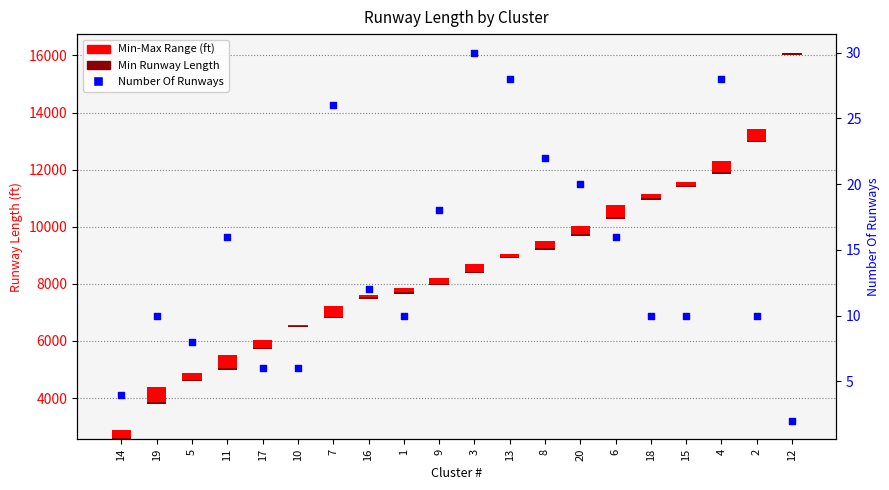

What is the change in value from 7 to 20?

-6